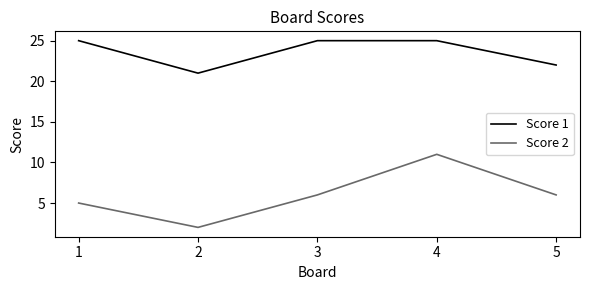

The Score 2 series shows 18 at 4. True or false?

False